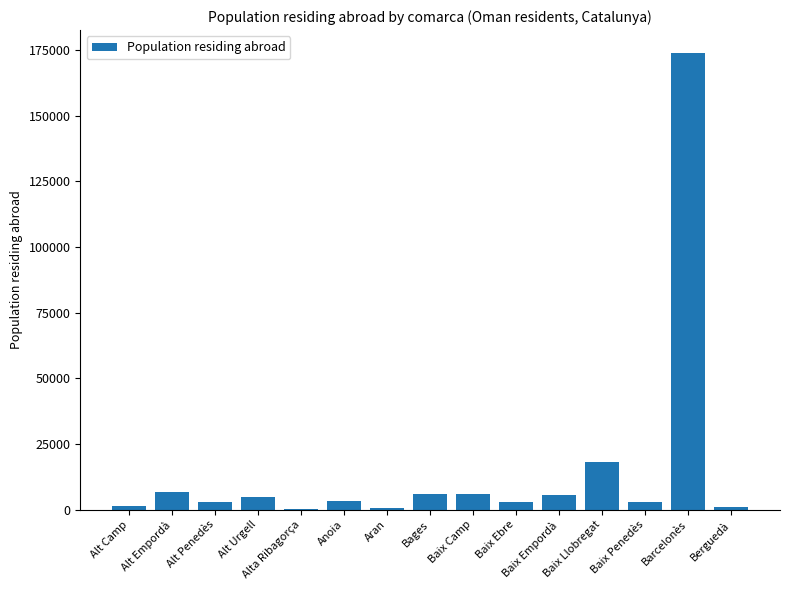

Does the chart contain stacked bars?

No